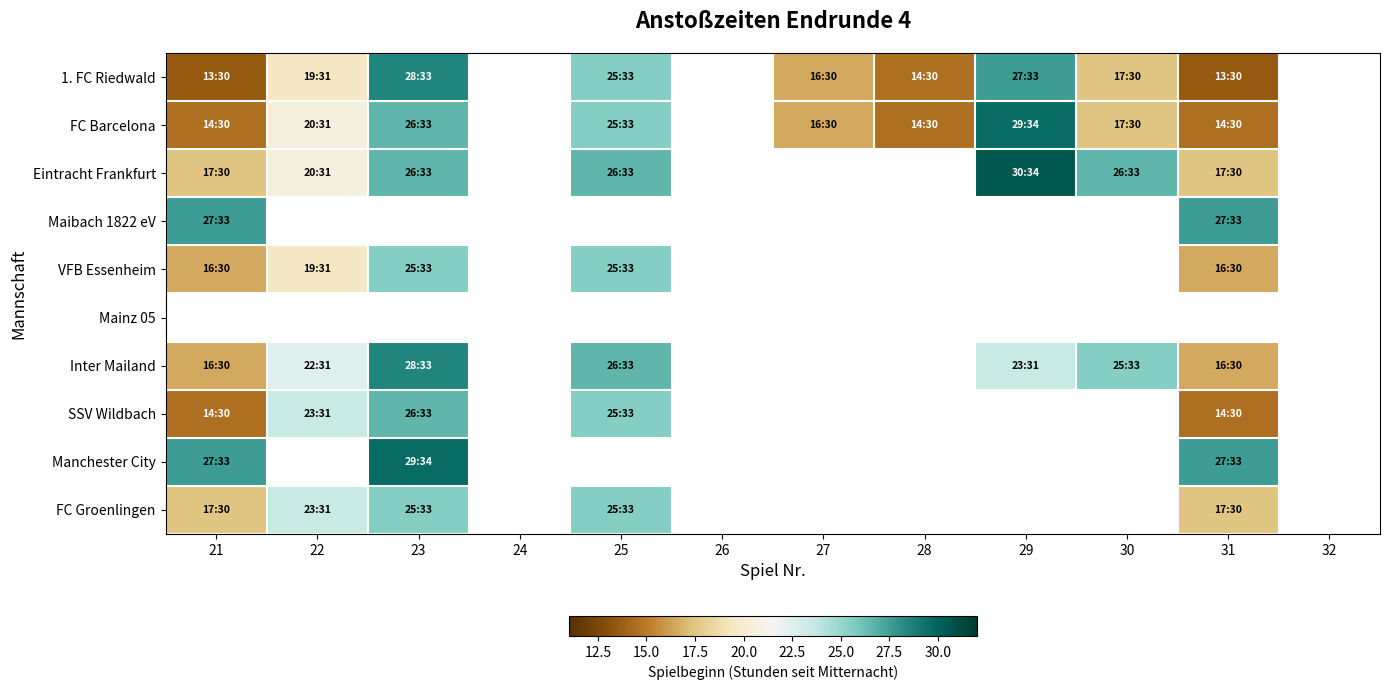

At how many categories does at least one series exceed 28?

2